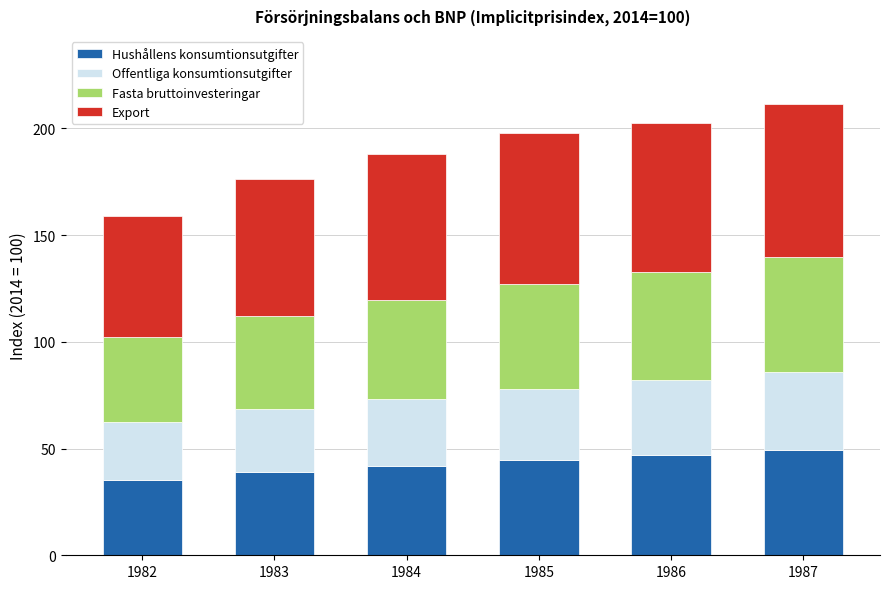

What is the average value of the Hushållens konsumtionsutgifter series?

42.9